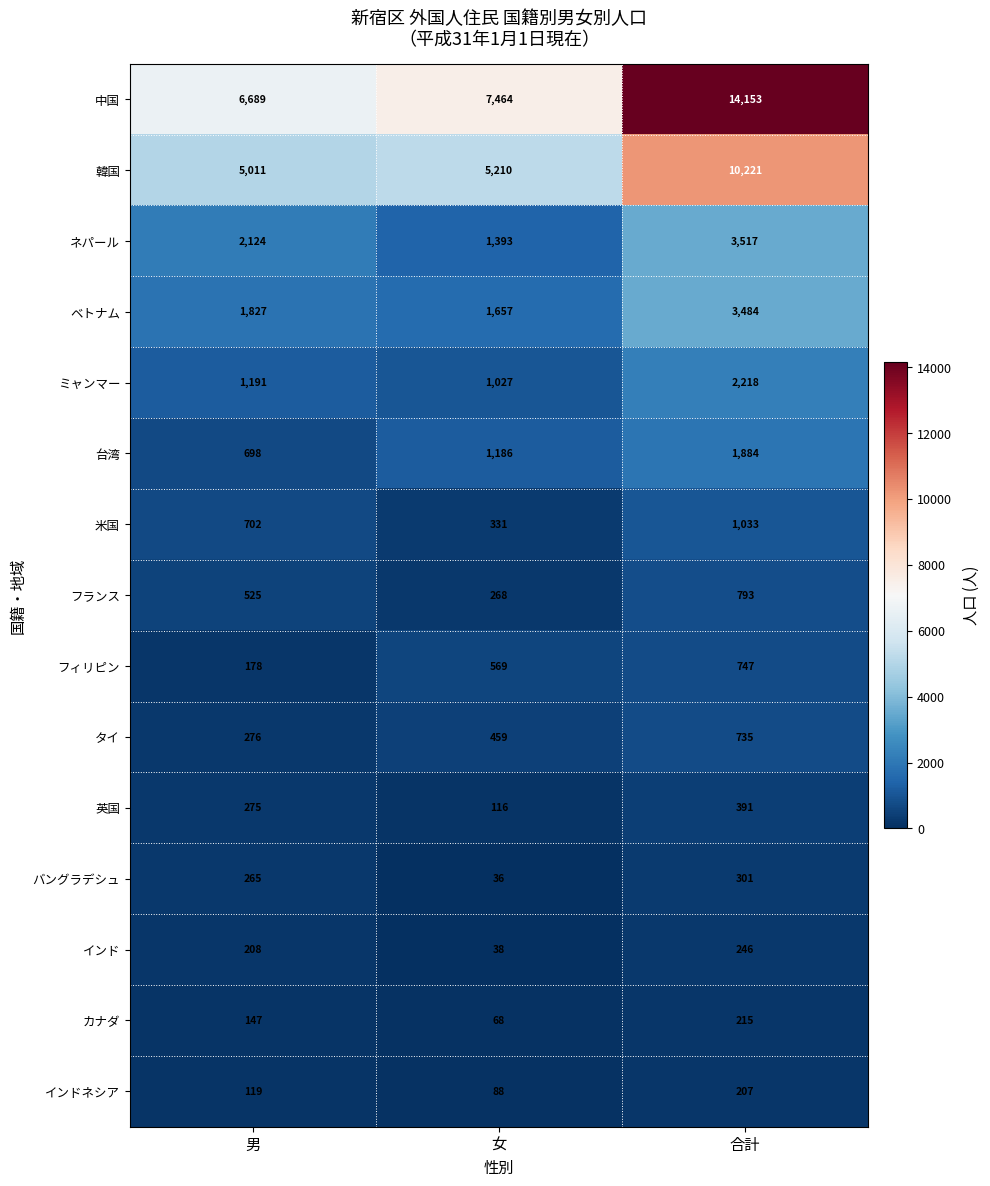

Which series changed the most between 女 and 合計?

中国